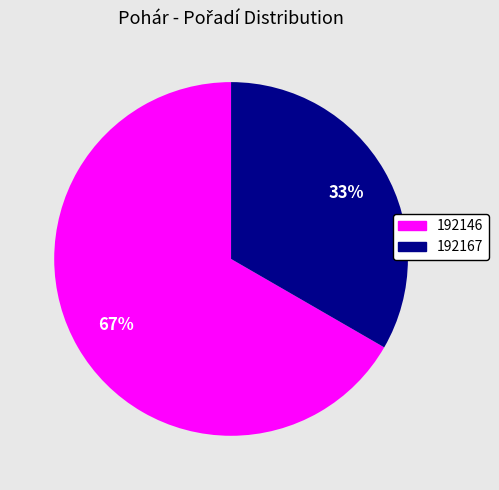

How many slices are in this pie chart?

2